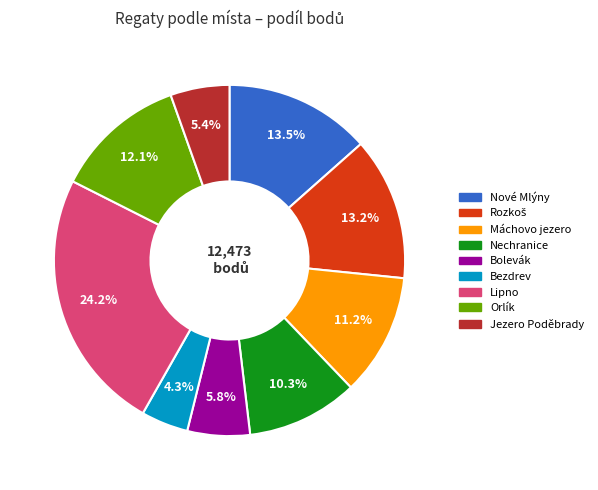

Is there any slice that represents more than half of the pie?

No